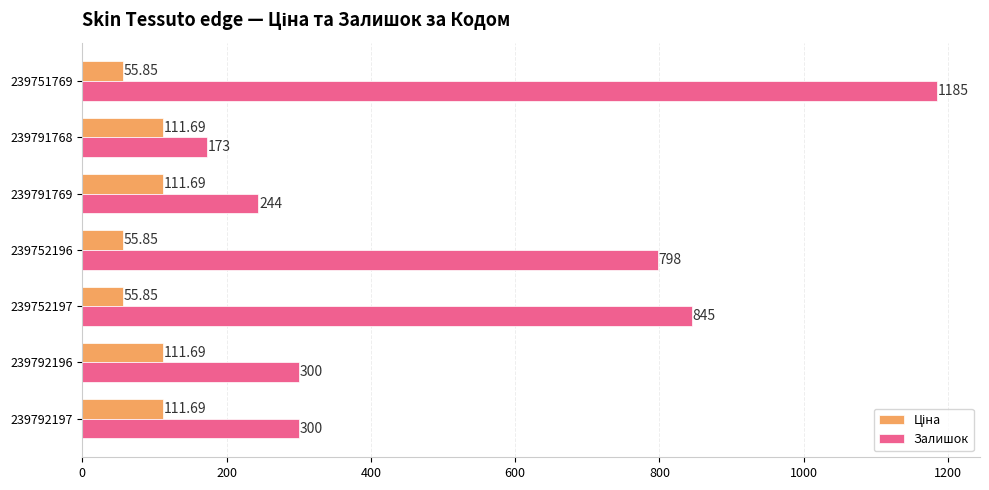

Between 239792196 and 239791768, which series saw the biggest shift?

Залишок